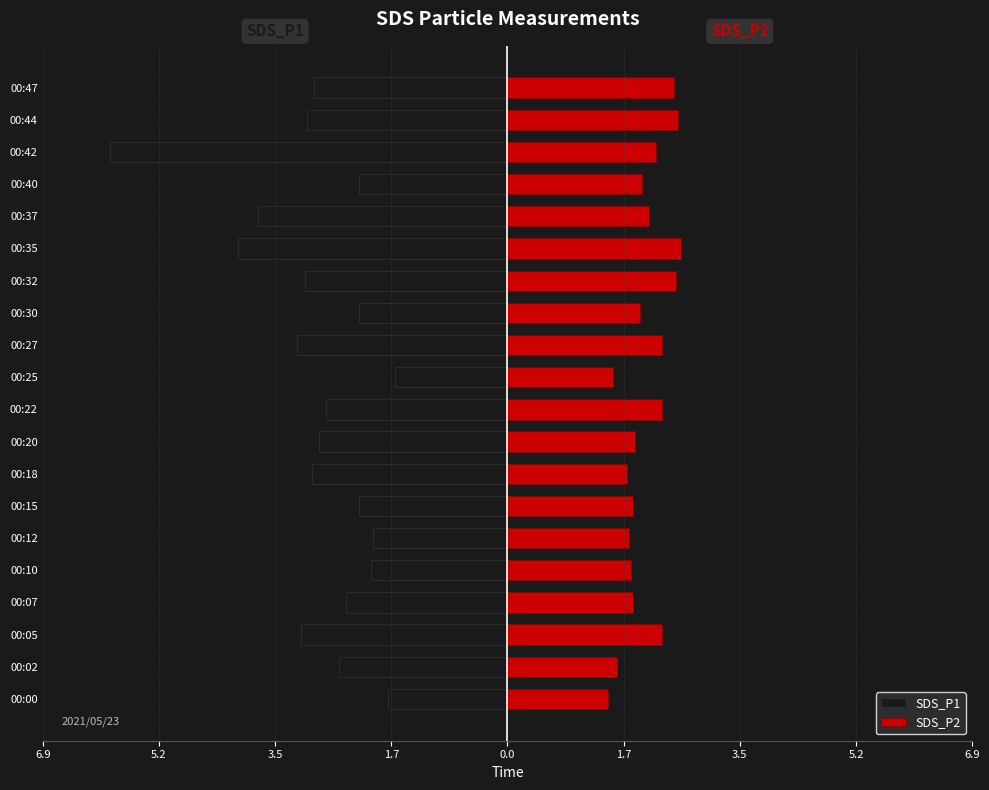

What is the label of the 10th bar from the right?

10